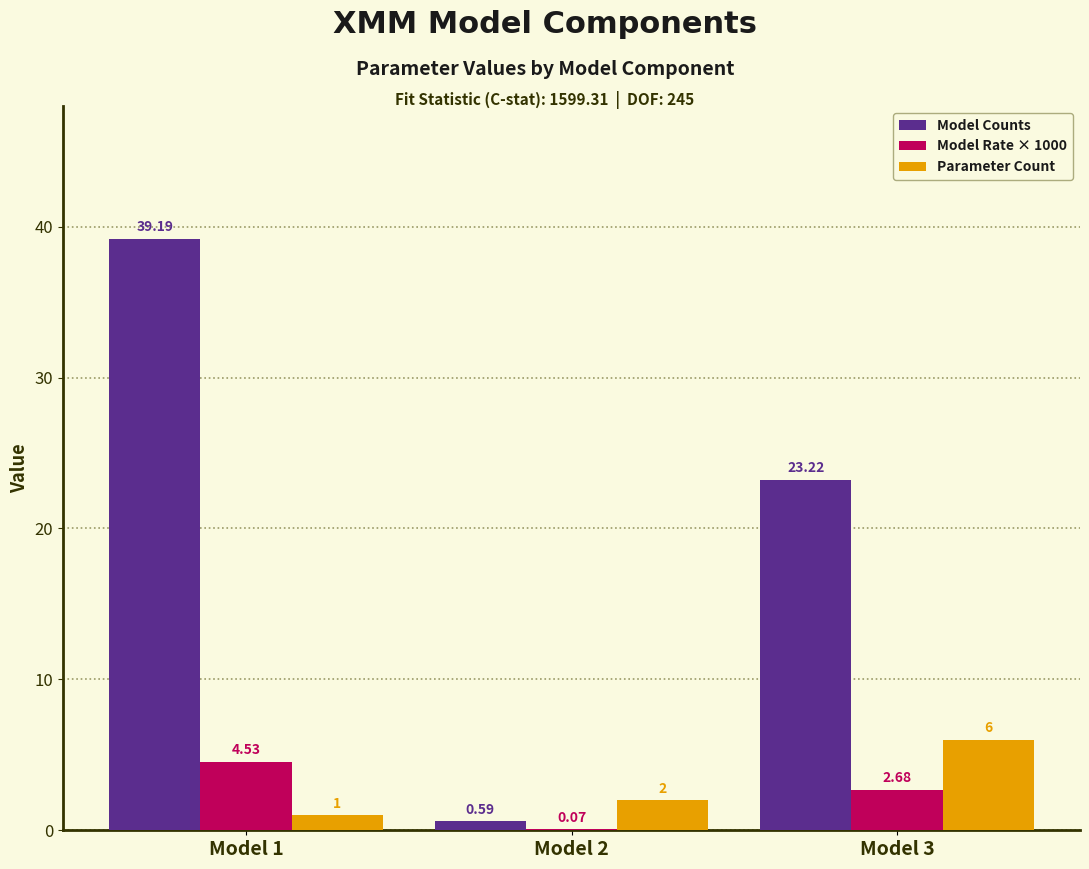

What is the sum of the Parameter Count values at Model 2 and Model 3?

8.0